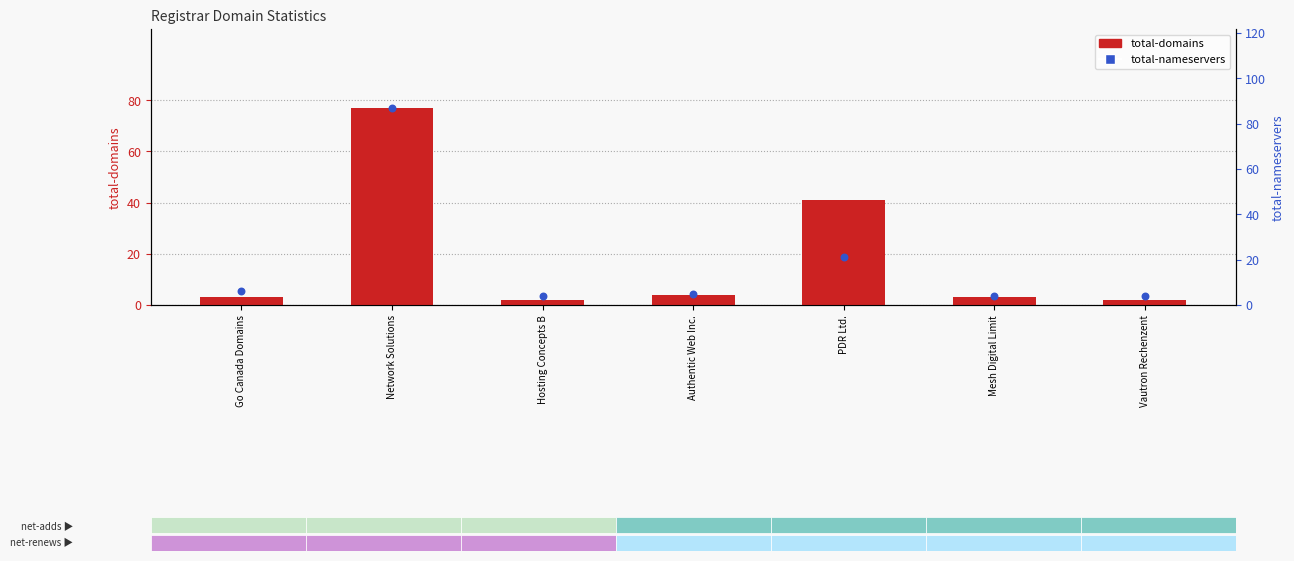

Which series has the largest total across all categories?

total-domains